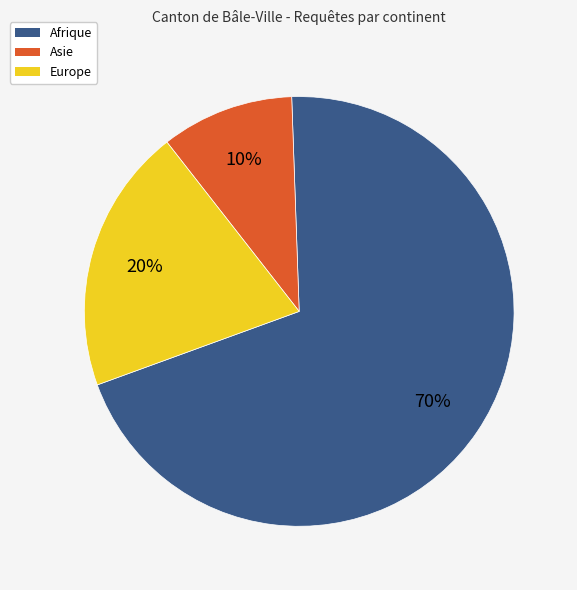

The Europe slice represents 20% of the pie. True or false?

True